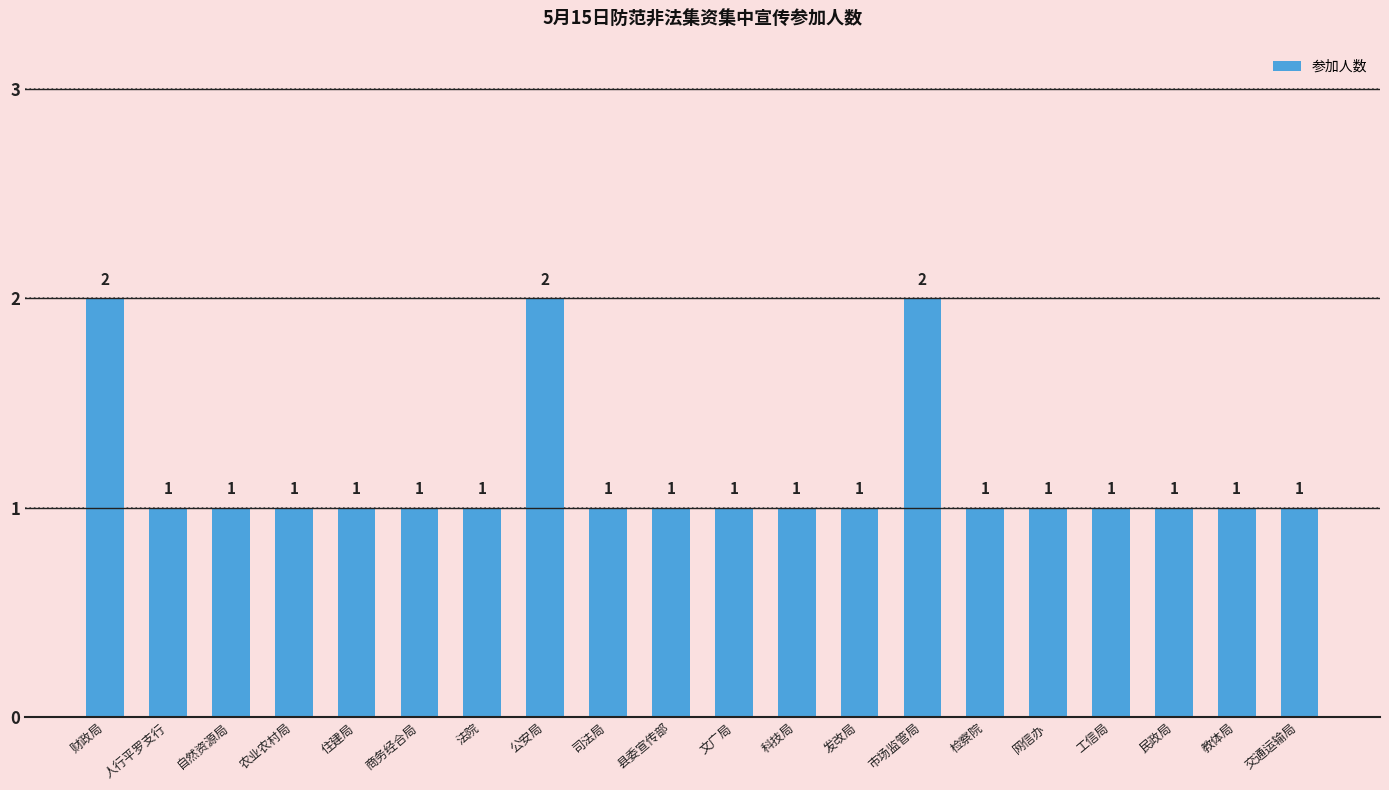

Reading left to right, extract all data points from this chart.

财政局=2	人行平罗支行=1	自然资源局=1	农业农村局=1	住建局=1	商务经合局=1	法院=1	公安局=2	司法局=1	县委宣传部=1	文广局=1	科技局=1	发改局=1	市场监管局=2	检察院=1	网信办=1	工信局=1	民政局=1	教体局=1	交通运输局=1